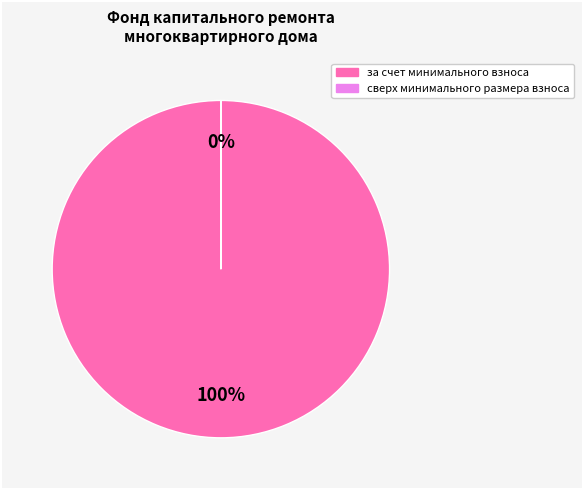

Count the number of slices in the pie.

2